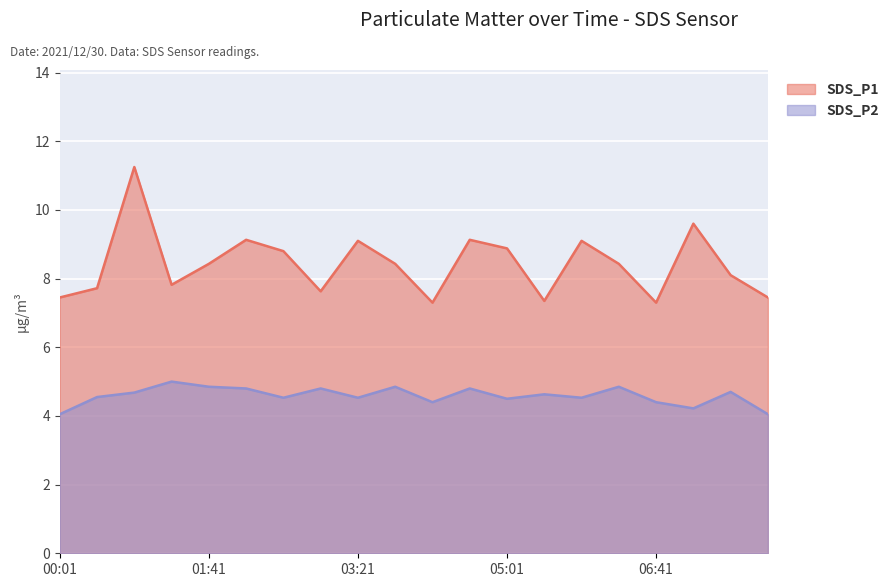

How many categories are shown in the chart?

20